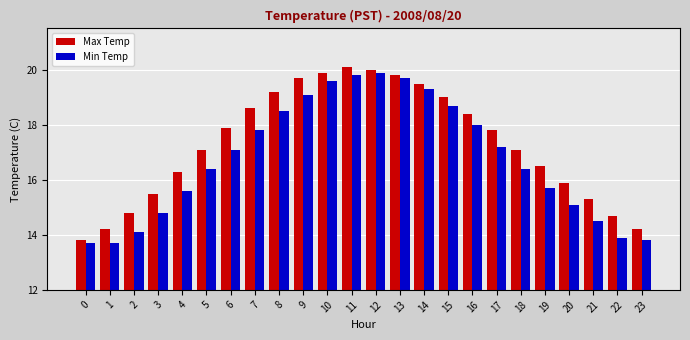

What is the sum of all Max Temp values?

415.3